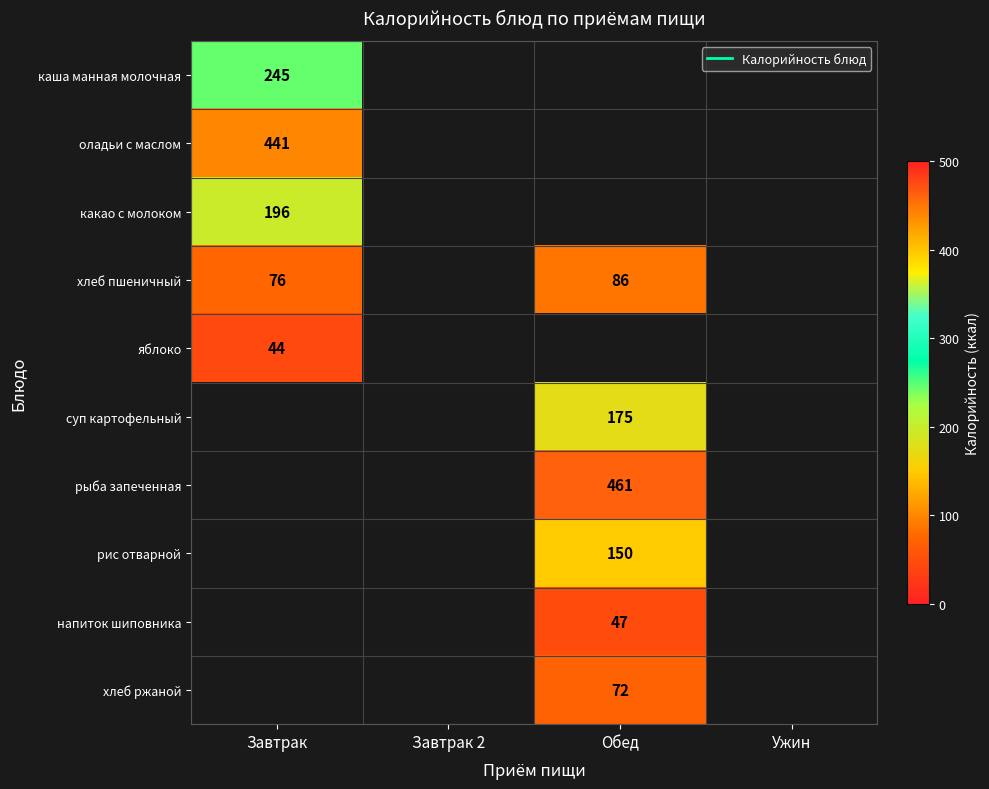

What is the minimum value shown in the chart?

44.0